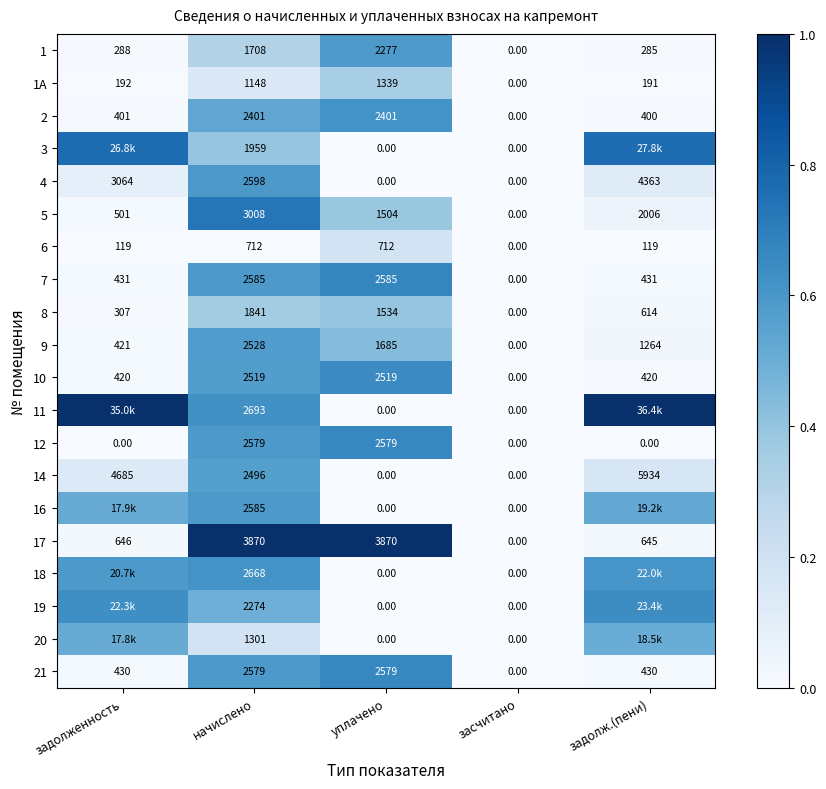

Where does the 4 series first go above 2598?

задолженность